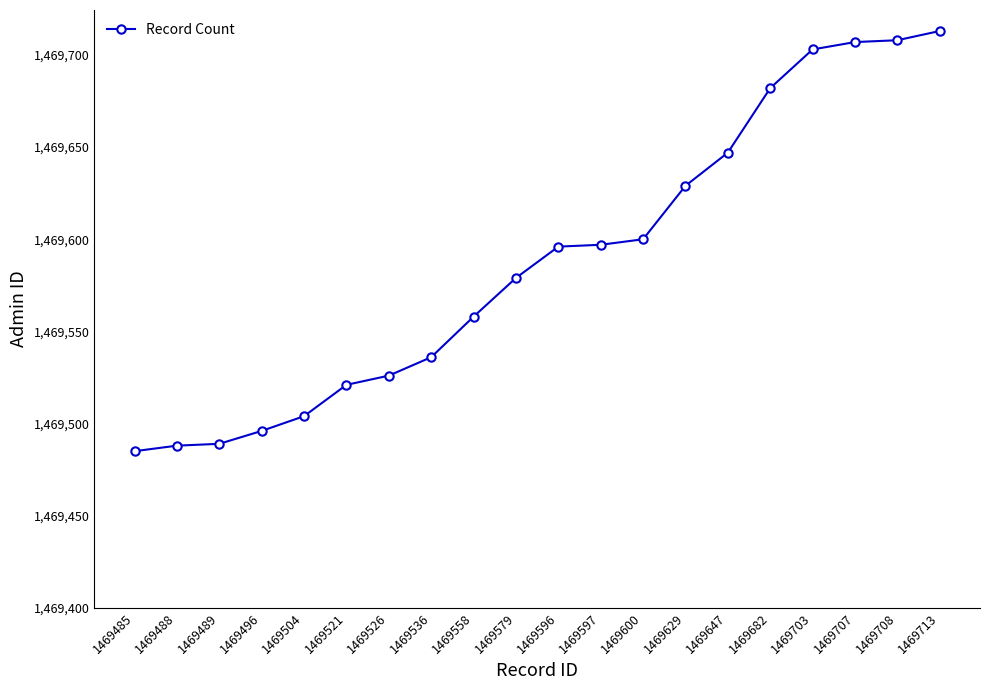

Which label corresponds to the largest value in the chart?

1469713